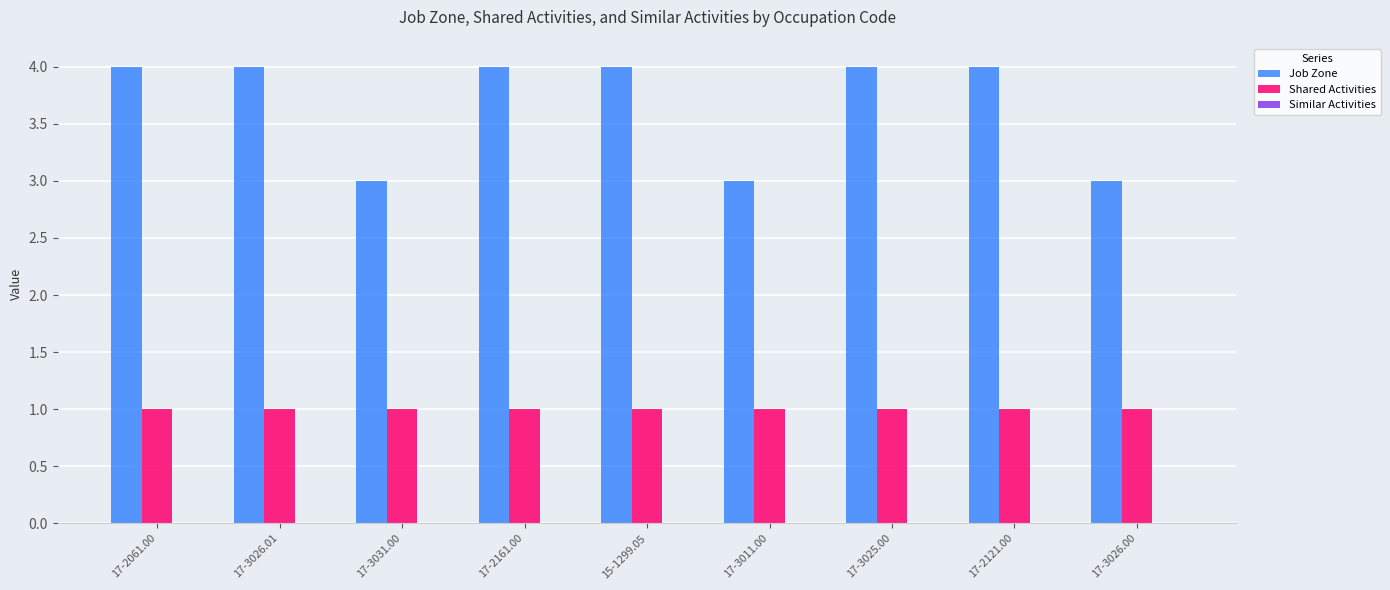

What is the average value of the Shared Activities series?

1